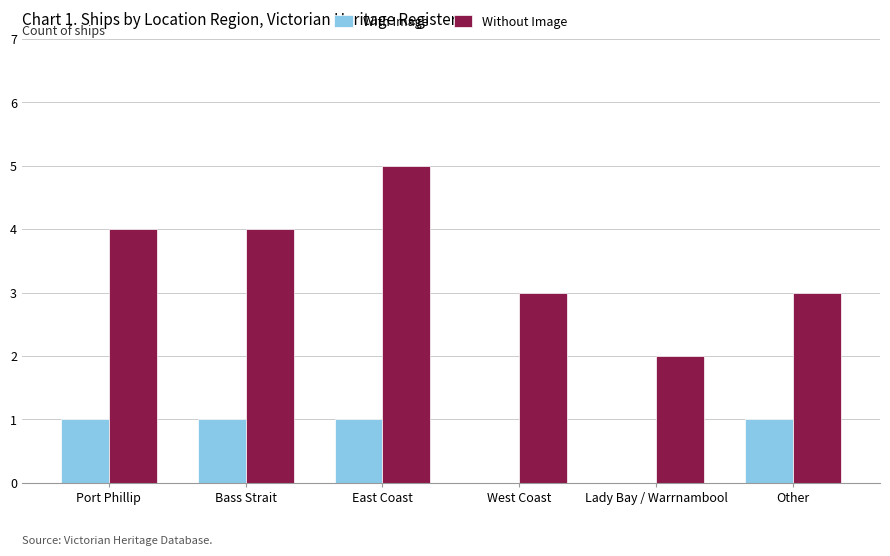

What is the sum of the Without Image values at Lady Bay / Warrnambool and Other?

5